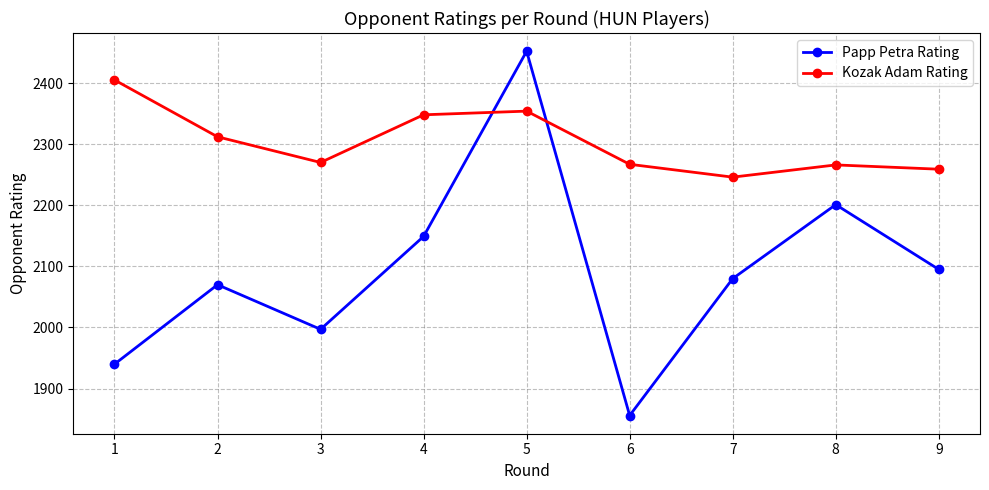

Count the number of categories in the chart.

9